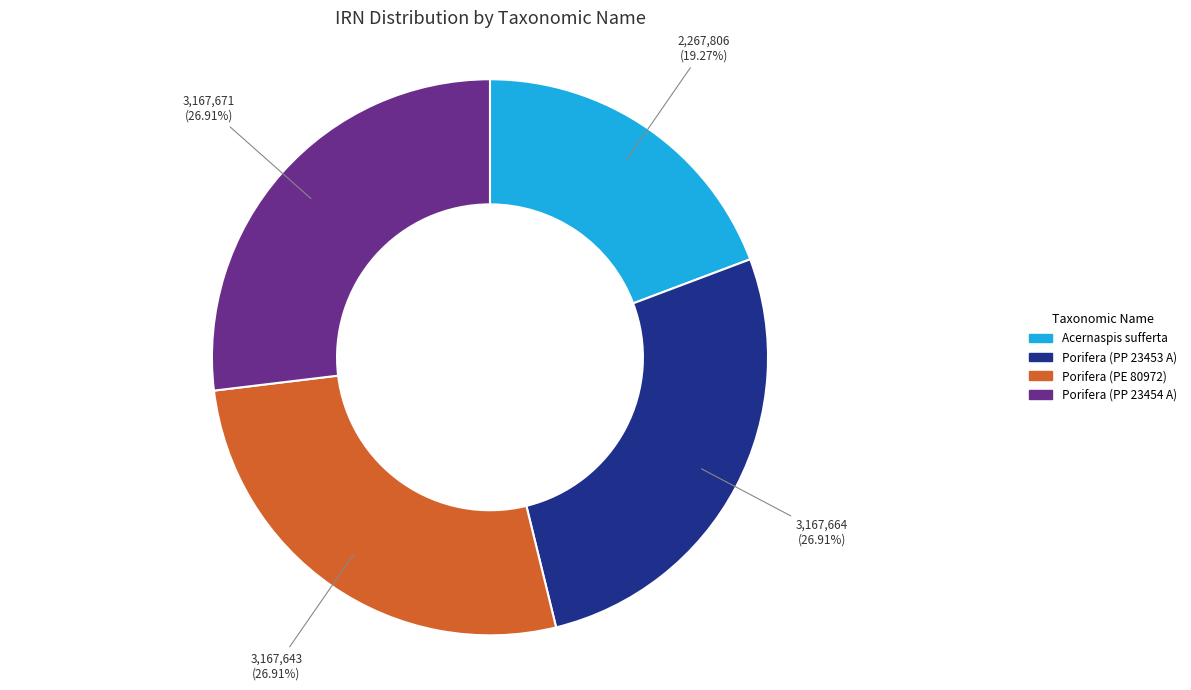

Do Porifera (PP 23454 A) and Porifera (PP 23453 A) together represent more than half of the pie?

Yes